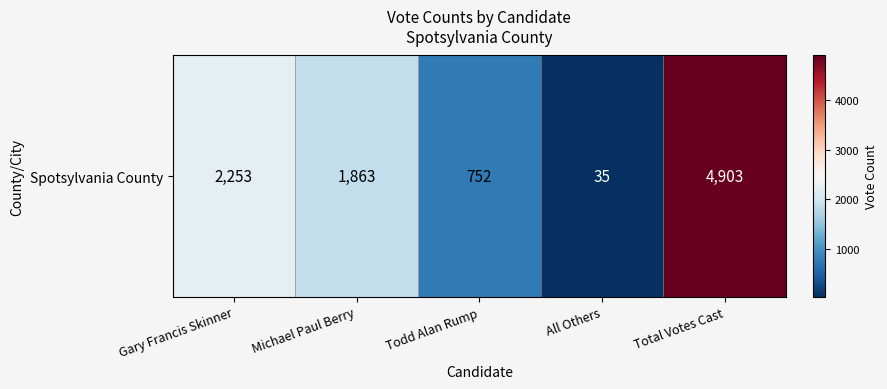

Which has a higher value, Gary Francis Skinner or All Others?

Gary Francis Skinner